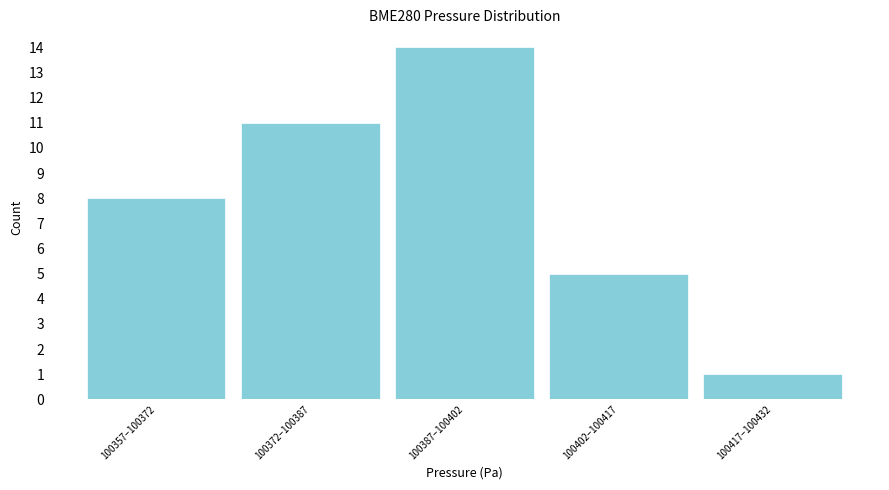

Reading left to right, list all the values displayed in this chart.

100357–100372=8	100372–100387=11	100387–100402=14	100402–100417=5	100417–100432=1